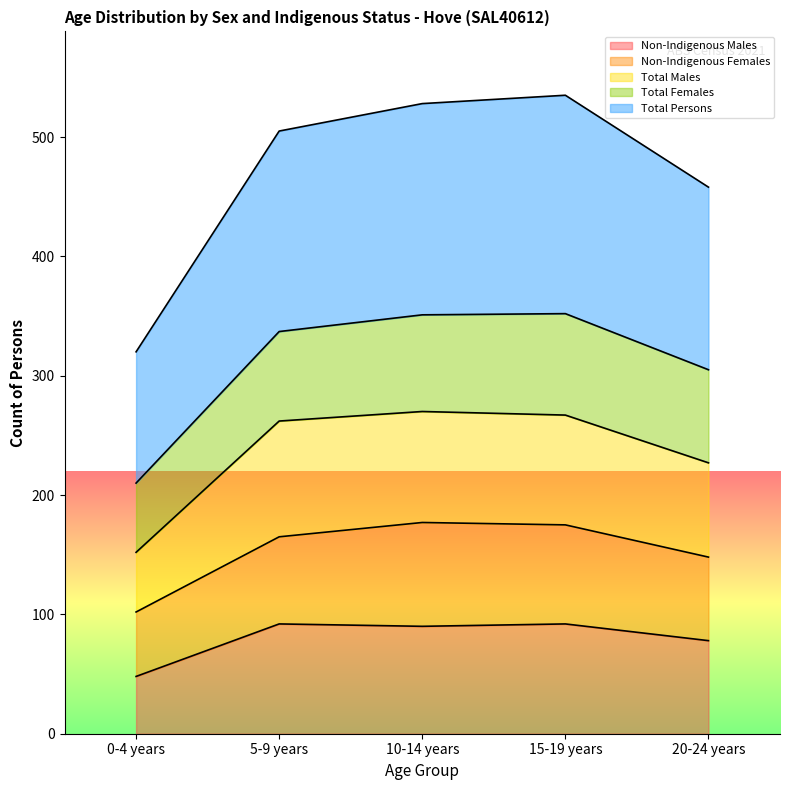

What is the maximum value shown in the chart?

535